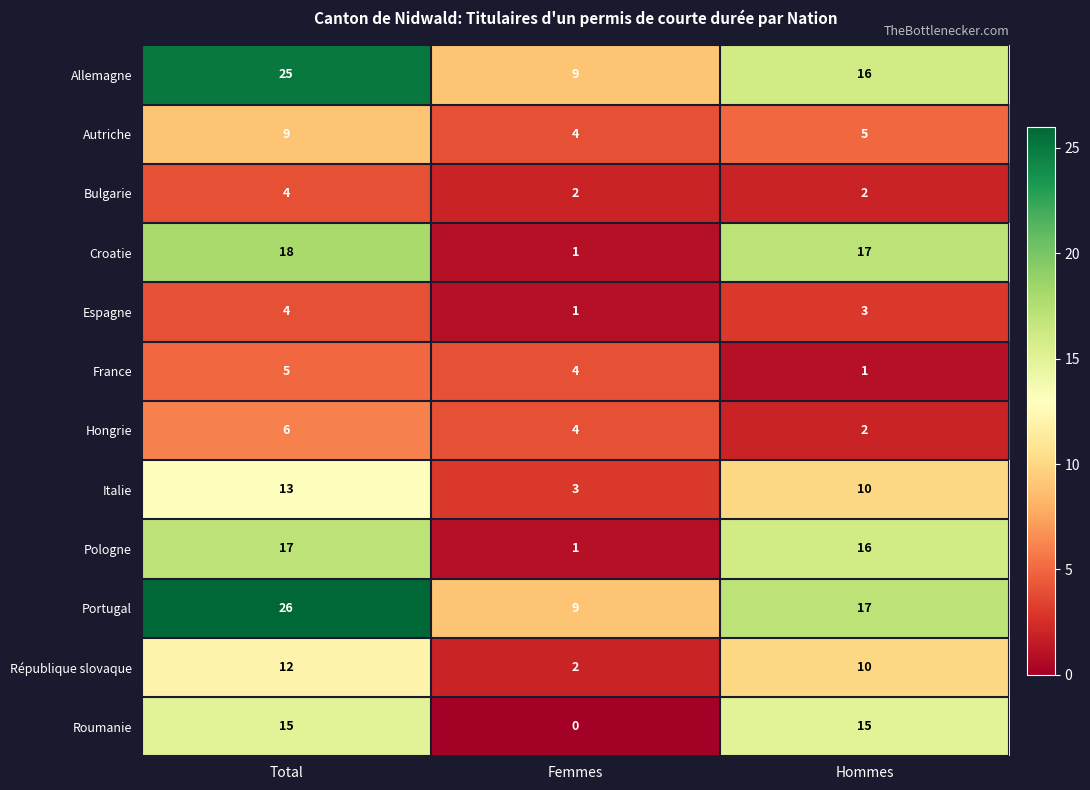

At which category is the sum across all series the highest?

Total